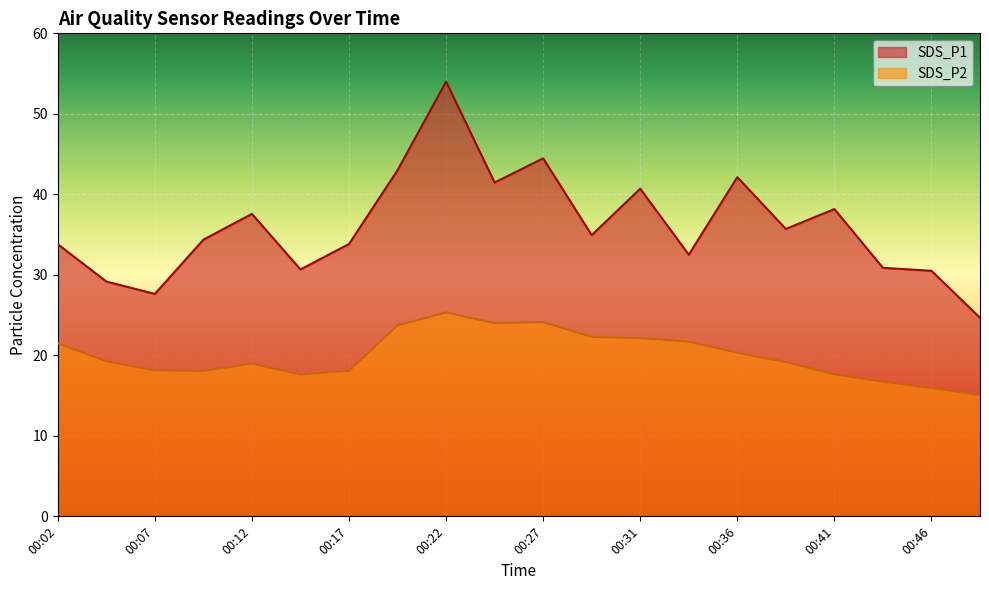

What is the greatest value displayed?

54.0